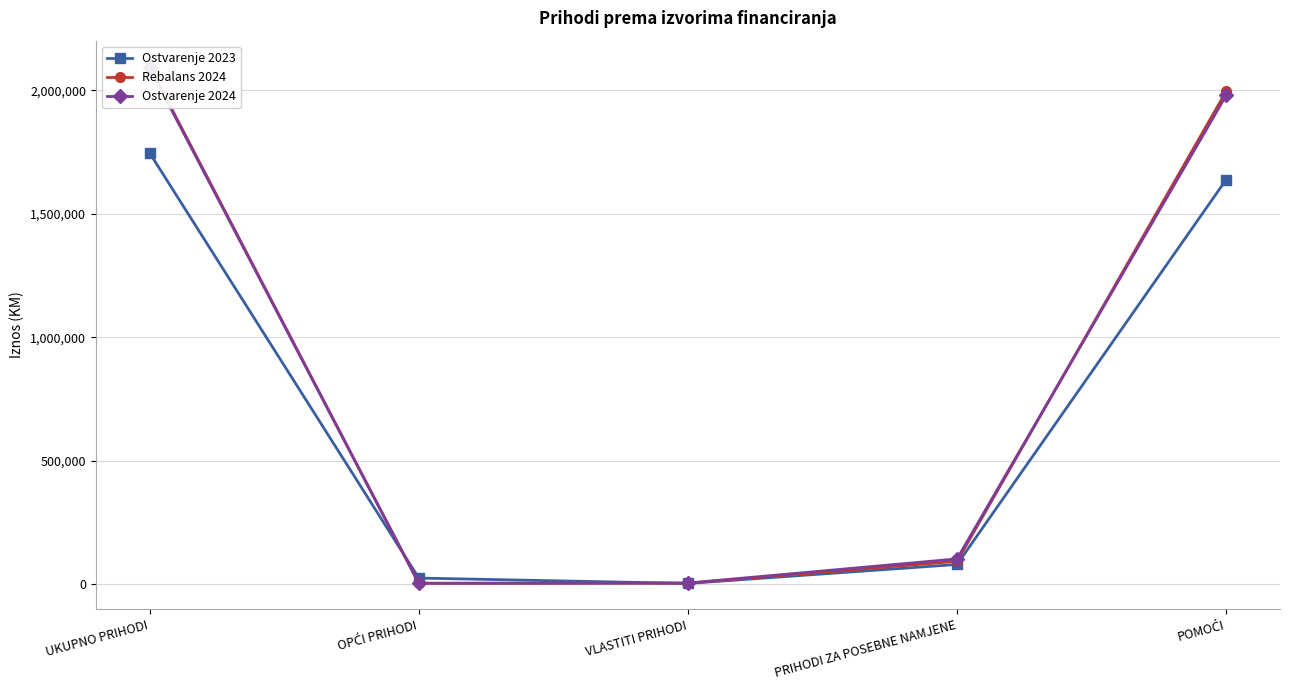

What is the label of the 5th point from the right?

UKUPNO PRIHODI